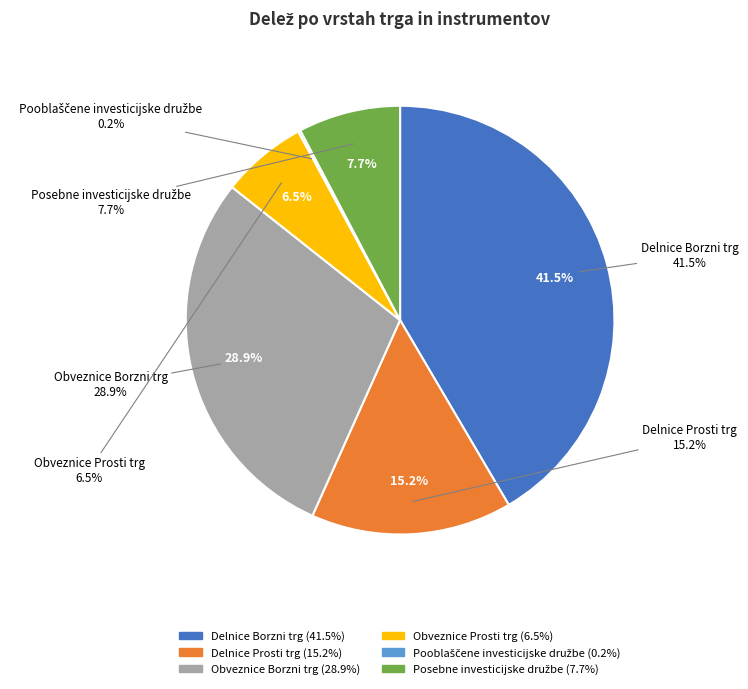

What percentage is the Delnice Prosti trg slice, to the nearest percent?

15%